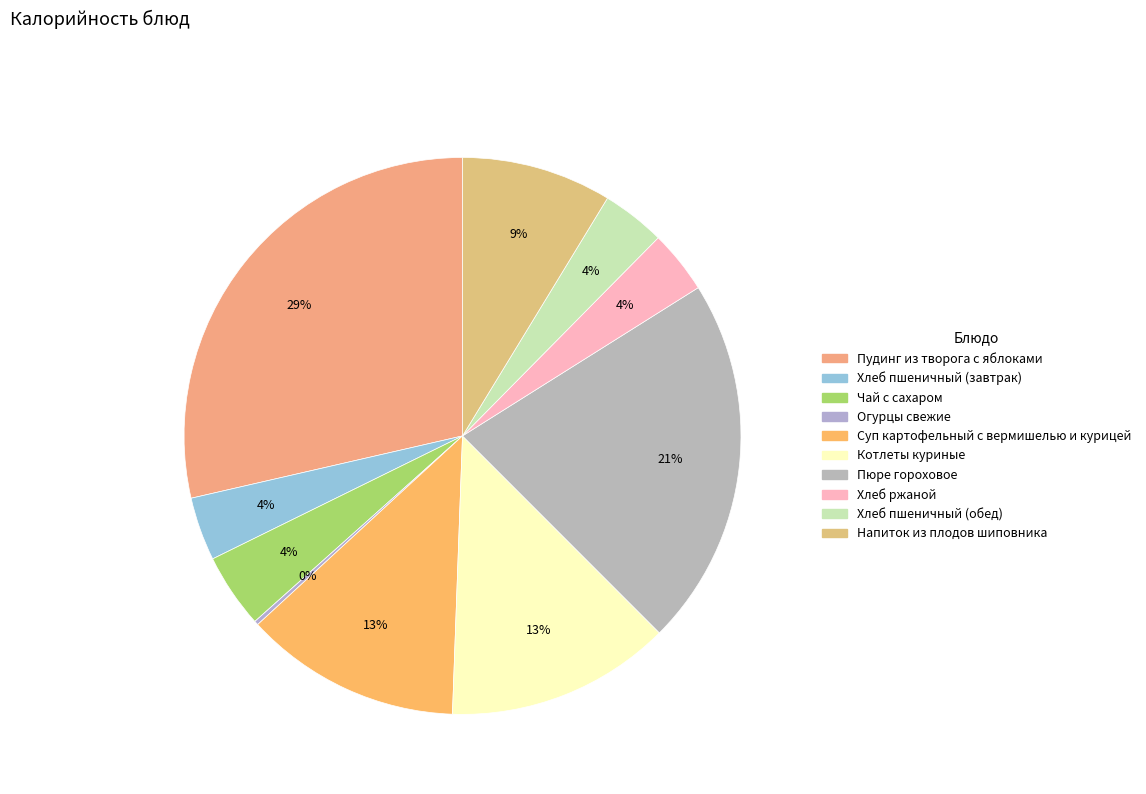

Which has a higher value, Чай с сахаром or Пюре гороховое?

Пюре гороховое